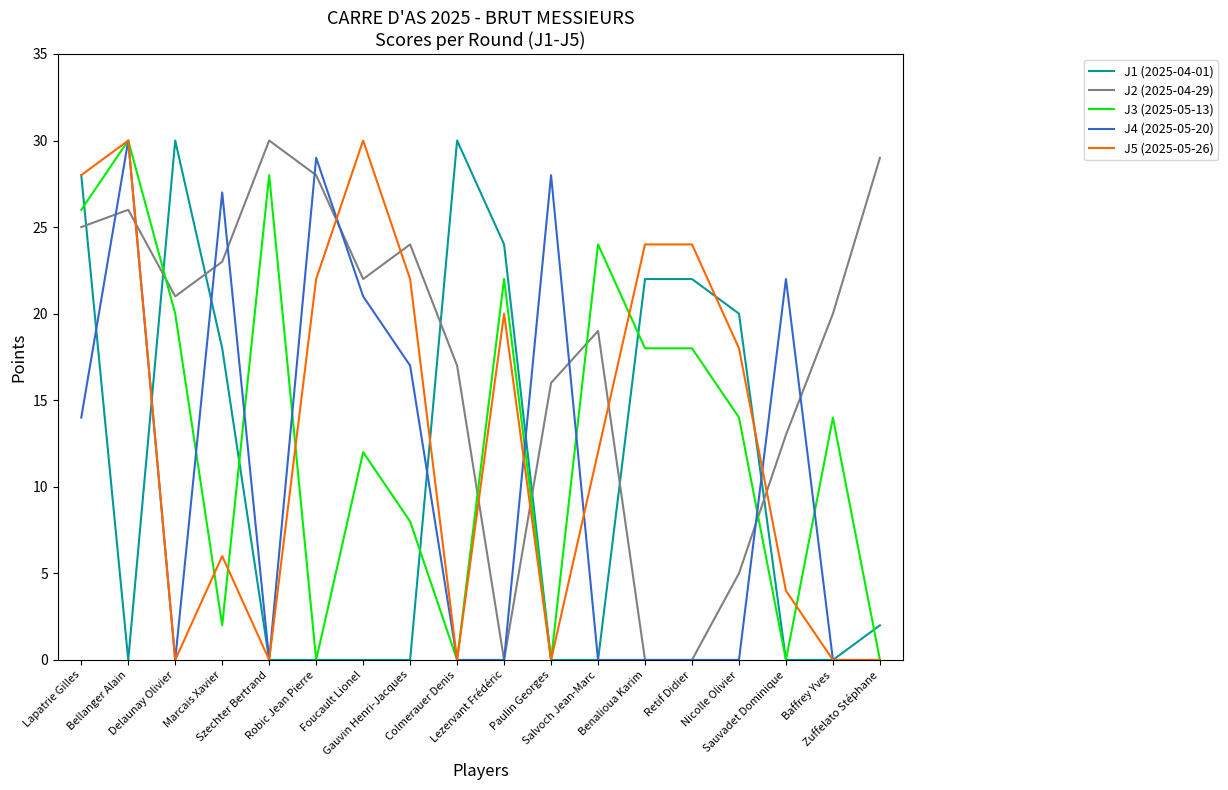

True or false: J2 (2025-04-29) and J1 (2025-04-01) intersect in this chart.

True